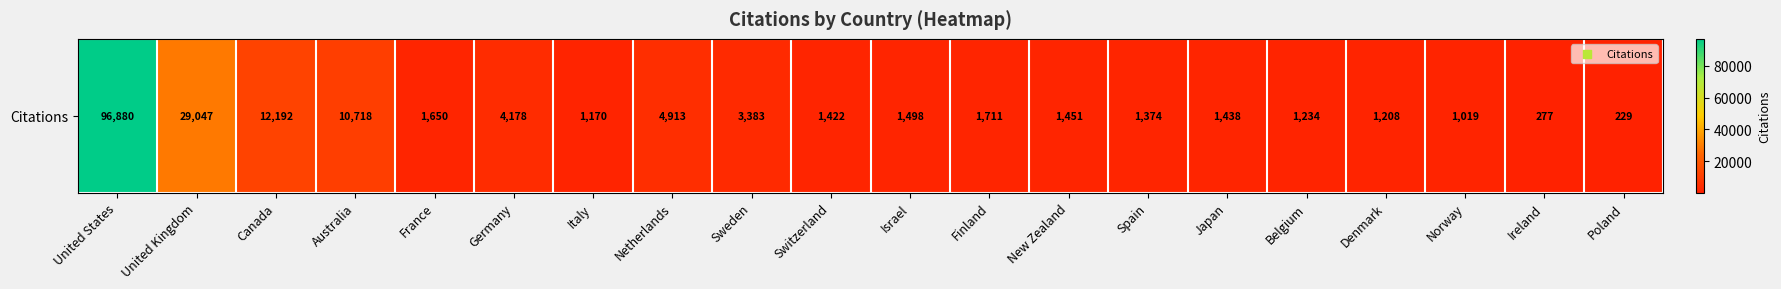

What is the difference between the second highest and minimum values?

28818